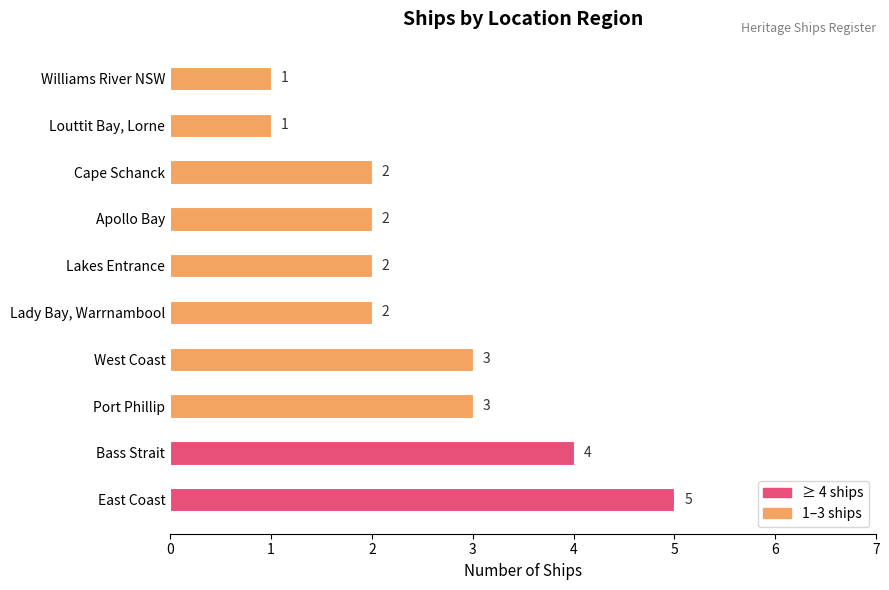

Count the values in the range 2 to 3.

6